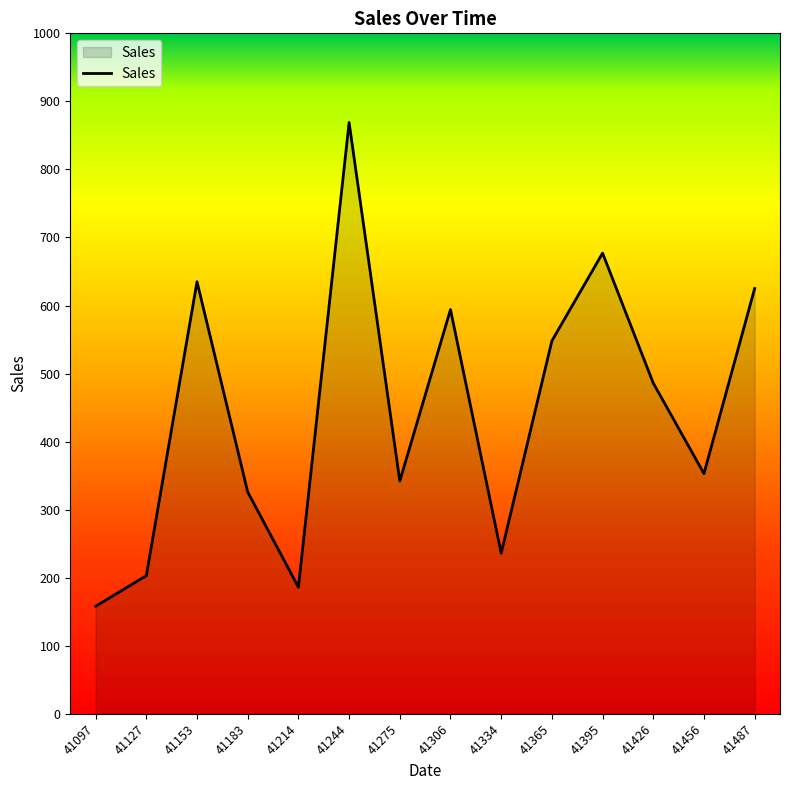

True or false: the data shows 1560 at 41244.

False